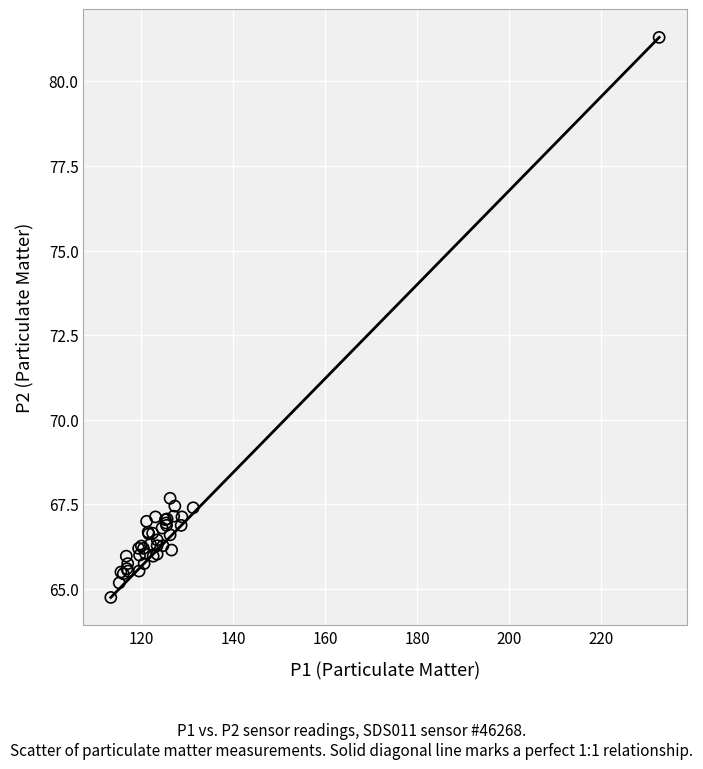

What Y value in the scatter plot is closest to 73?

67.7